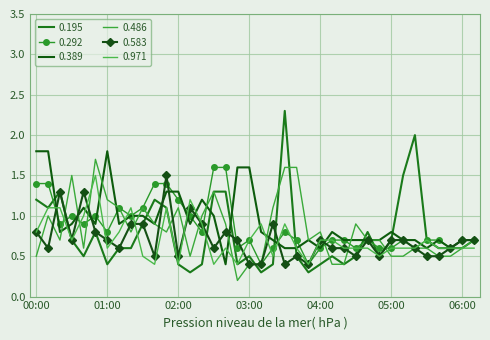

Where is the first local maximum for 0.292?

00:30